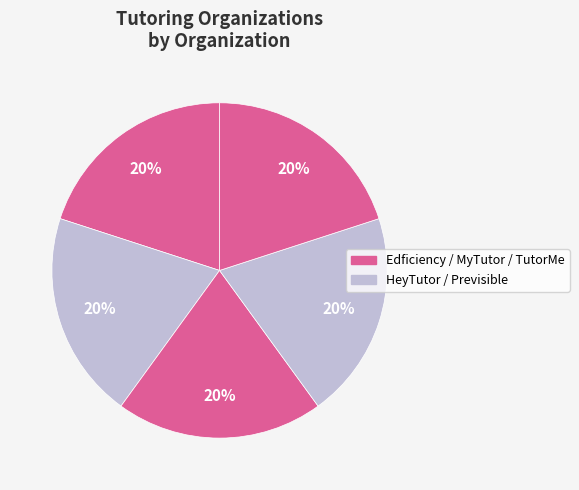

Is there a majority slice in this chart?

No